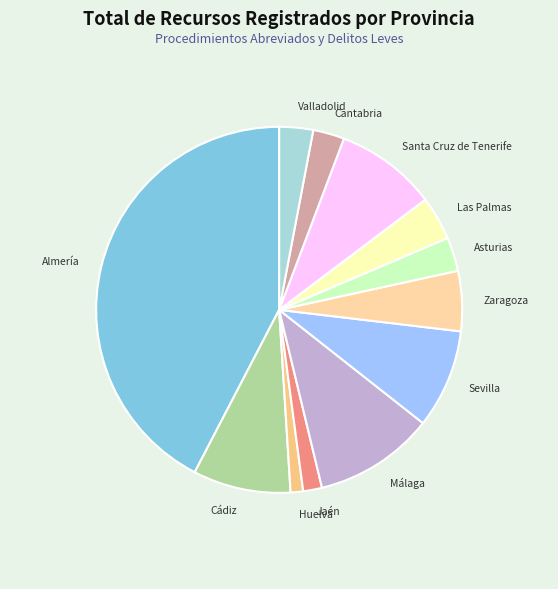

Which has a higher value, Cádiz or Las Palmas?

Cádiz